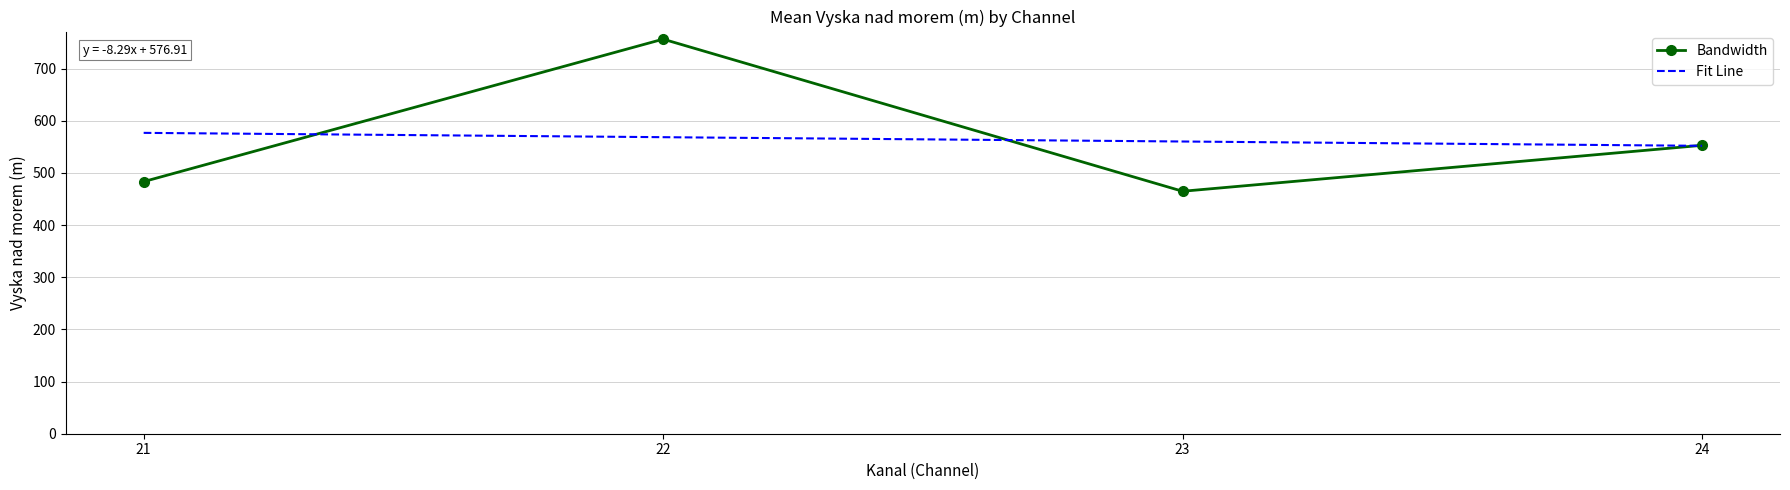

True or false: Fit Line has more than 1 interior local peaks.

False